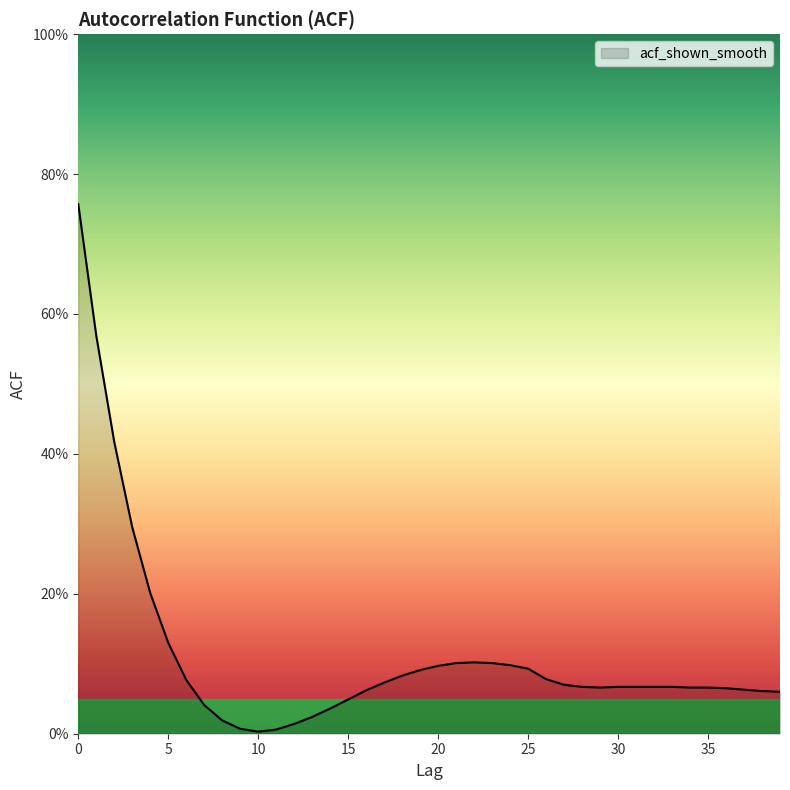

What is the value of the 6th point from the left?

0.1